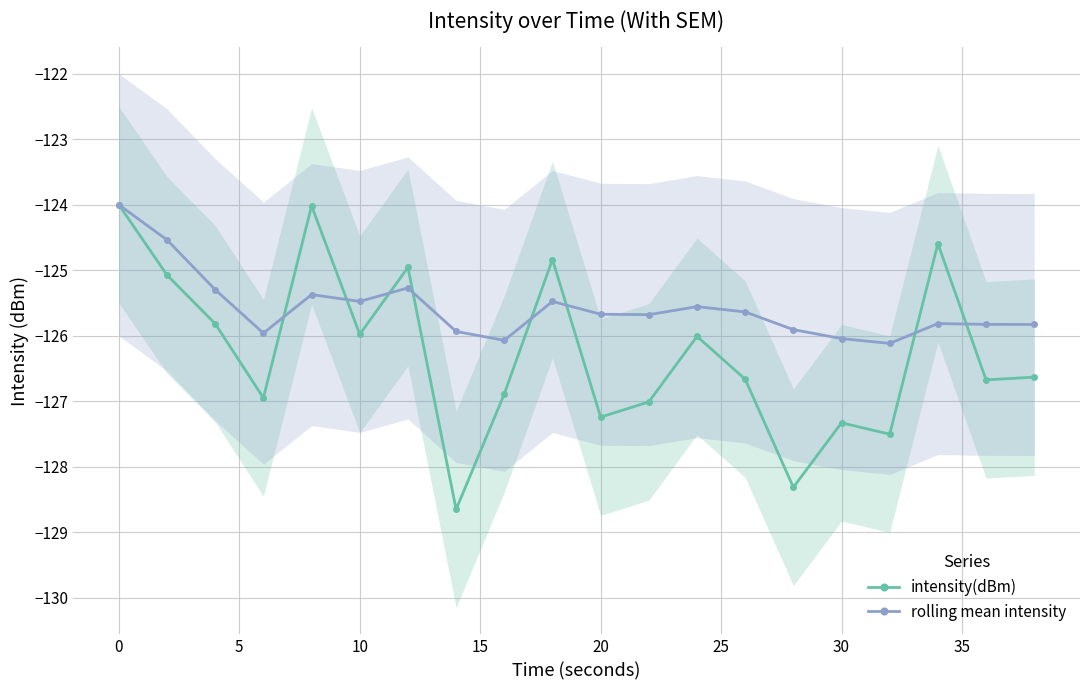

Reading left to right, list all the values displayed in this chart.

intensity(dBm): -124.0	-125.1	-125.8	-126.9	-124.0	-126.0	-125.0	-128.7	-126.9	-124.8	-127.2	-127.0	-126.0	-126.7	-128.3	-127.3	-127.5	-124.6	-126.7	-126.6
rolling mean intensity: -124.0	-124.5	-125.3	-126.0	-125.4	-125.5	-125.3	-125.9	-126.1	-125.5	-125.7	-125.7	-125.6	-125.6	-125.9	-126.0	-126.1	-125.8	-125.8	-125.8